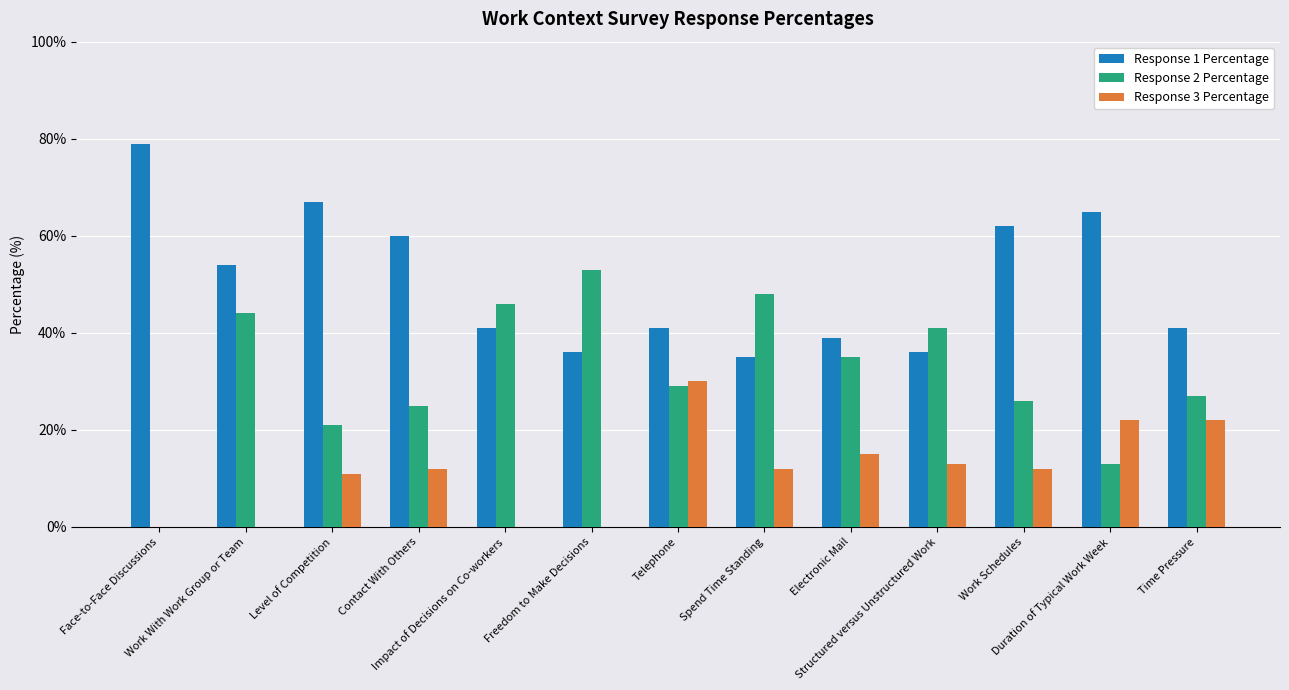

At which label does Response 2 Percentage first exceed 29?

Work With Work Group or Team